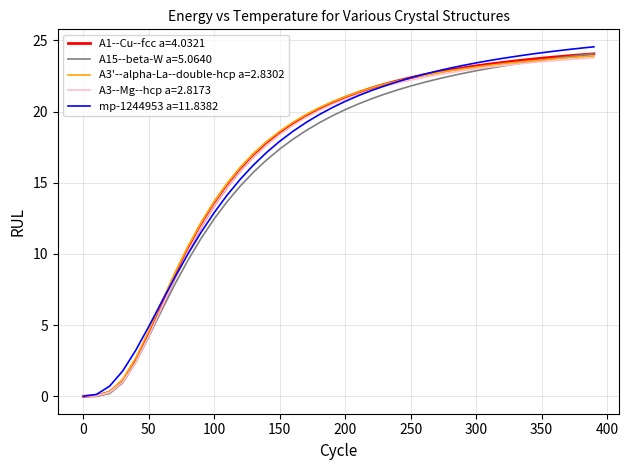

What is the maximum value shown in the chart?

24.6